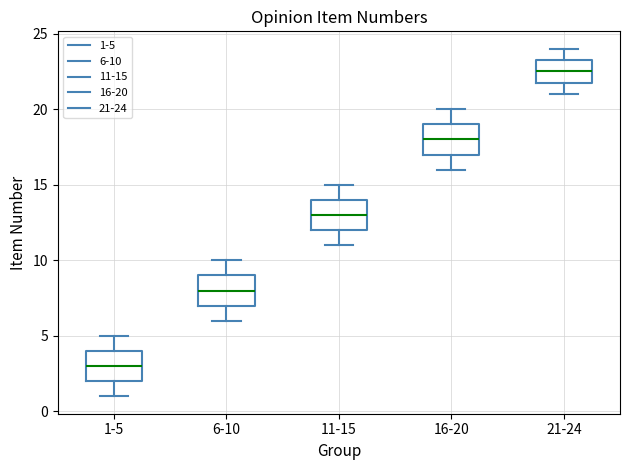

Which box has the lowest median line?

1-5